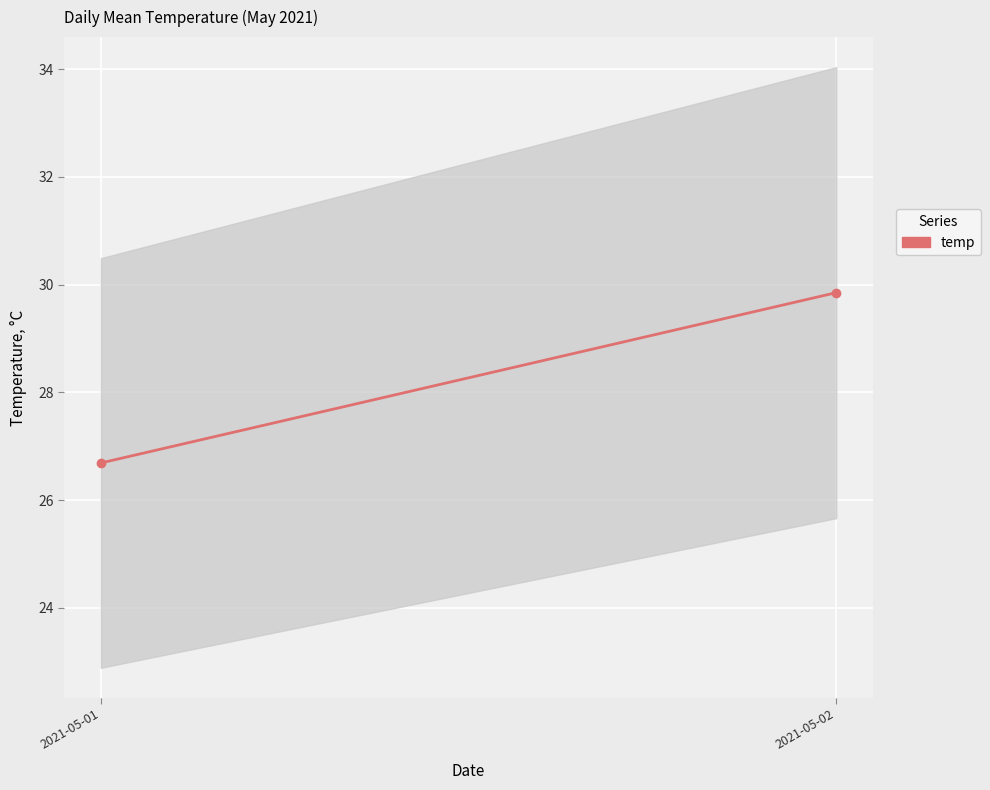

Is it true that the value at 2021-05-02 is 14.5?

False